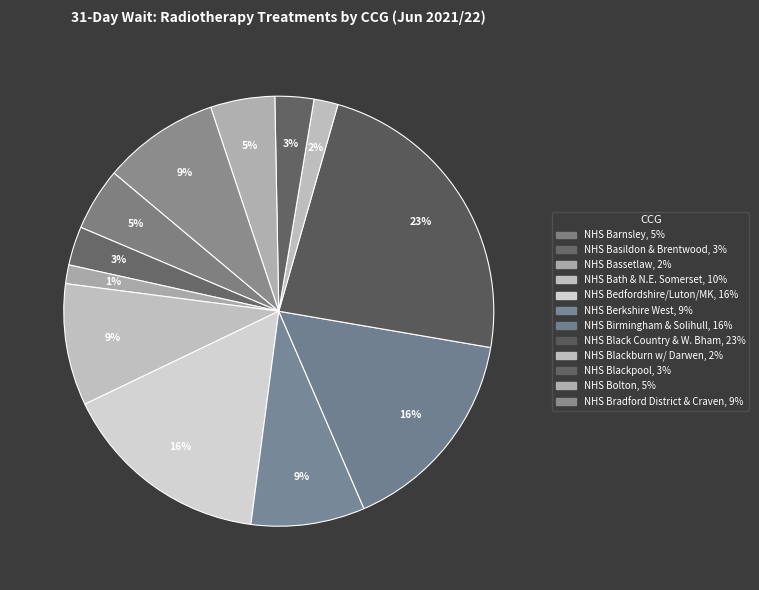

Count the number of slices in the pie.

12